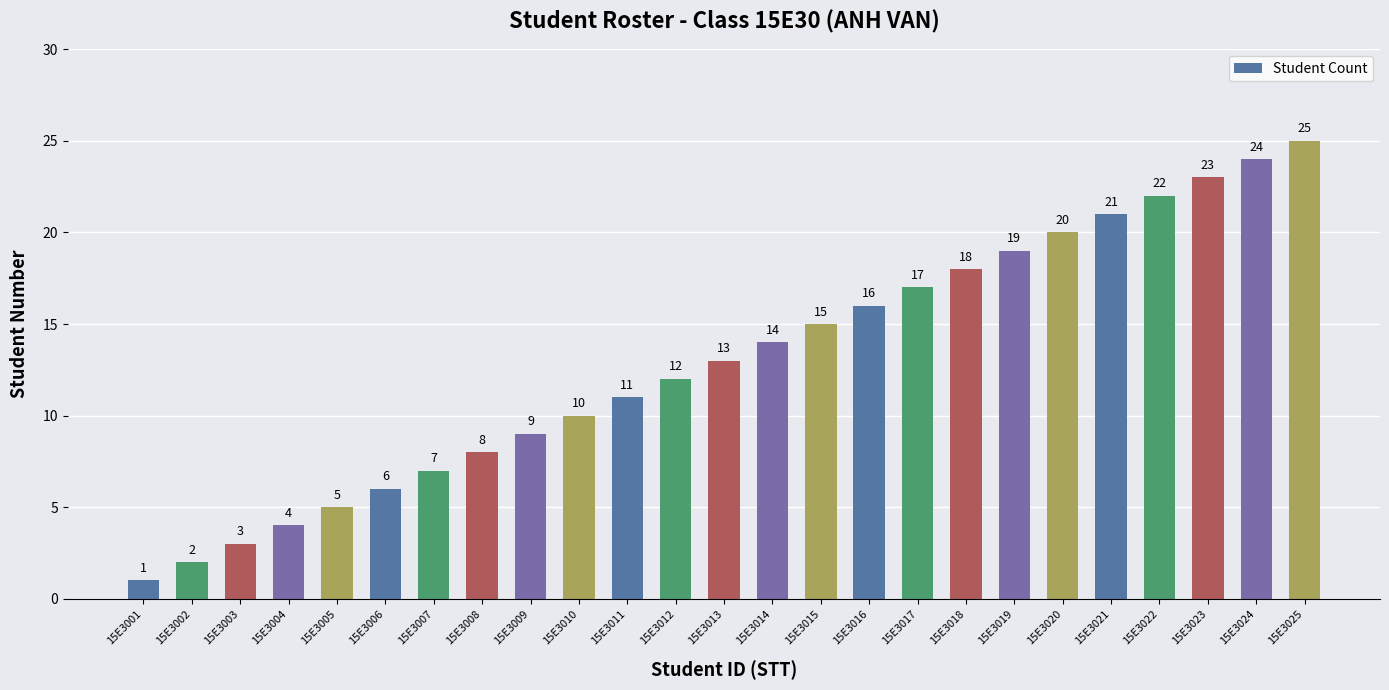

What is the difference between the maximum and minimum values?

24